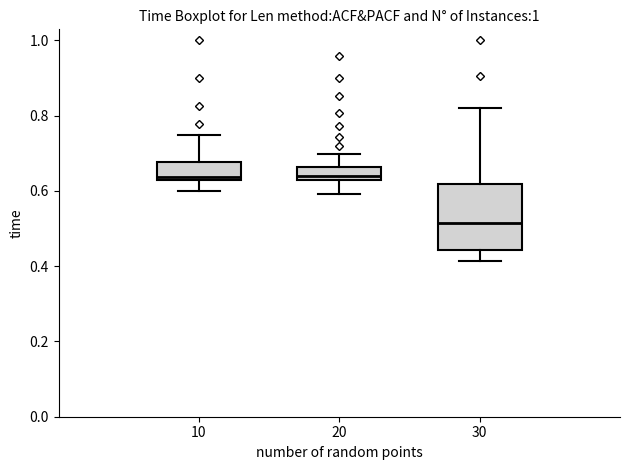

Comparing the boxes themselves (not the whiskers), which one is the tallest?

30